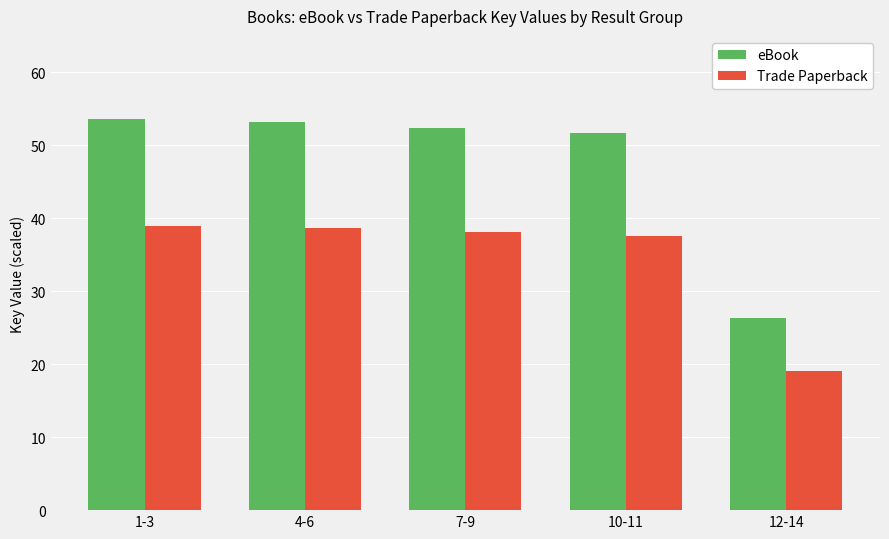

What is the maximum value shown in the chart?

53.6